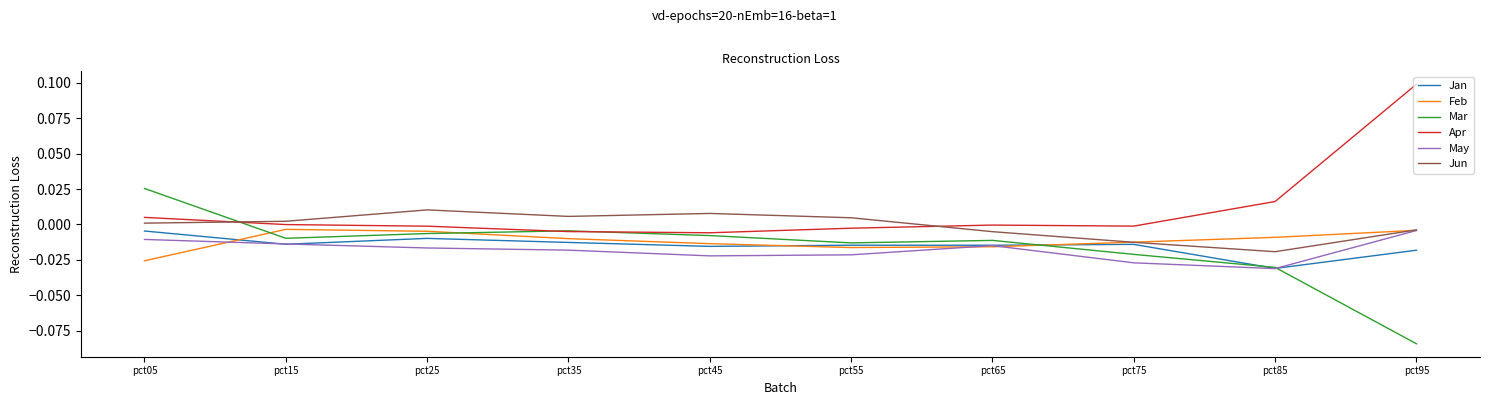

How many lines are shown in the chart?

6